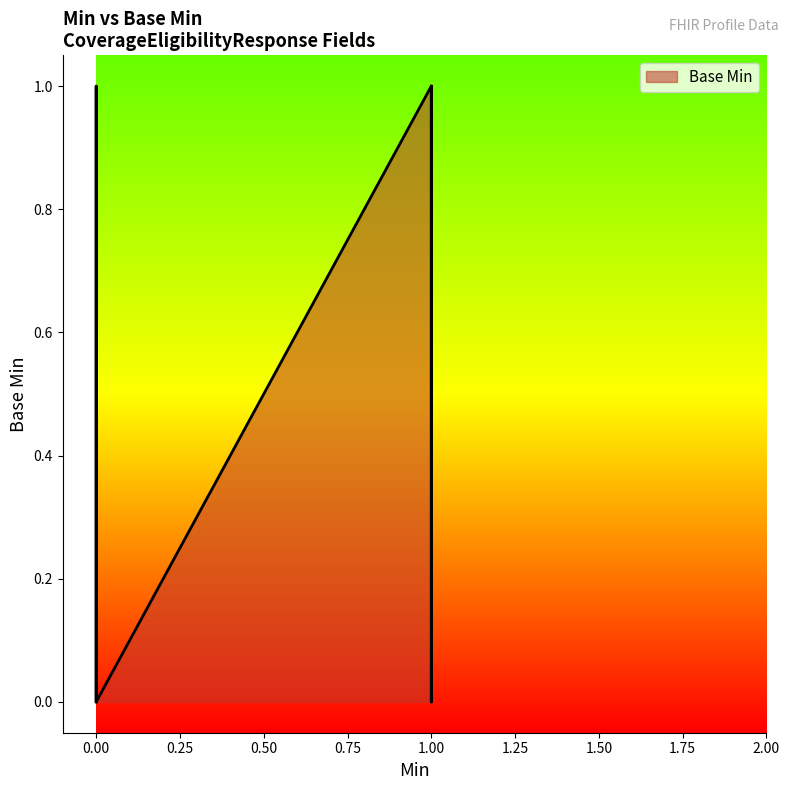

At which category does the data reach its first local peak?

1